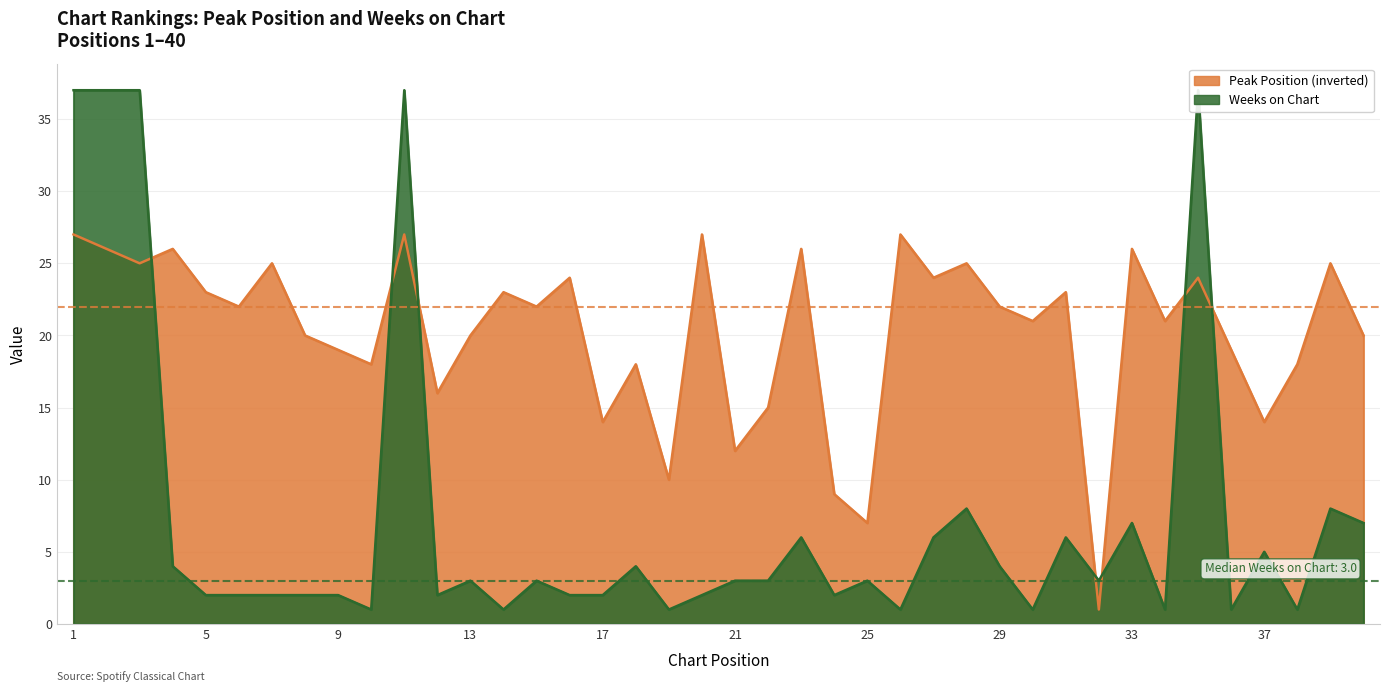

What is the sum of all Weeks on Chart values?

296